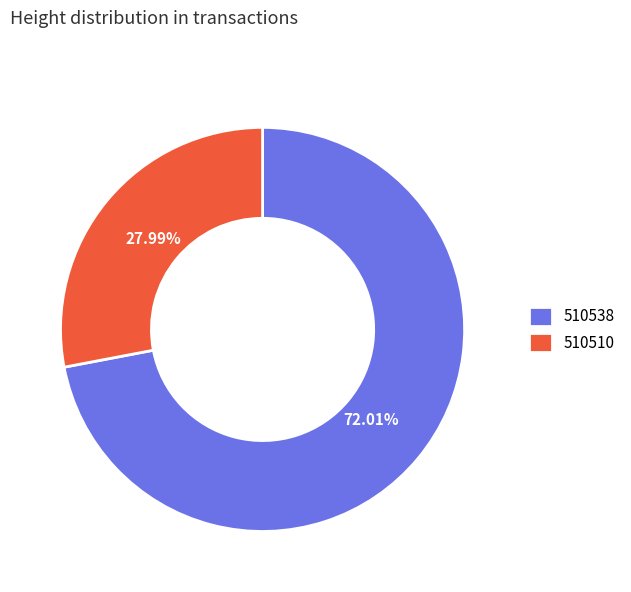

Between 510538 and 510510, which is larger?

510538